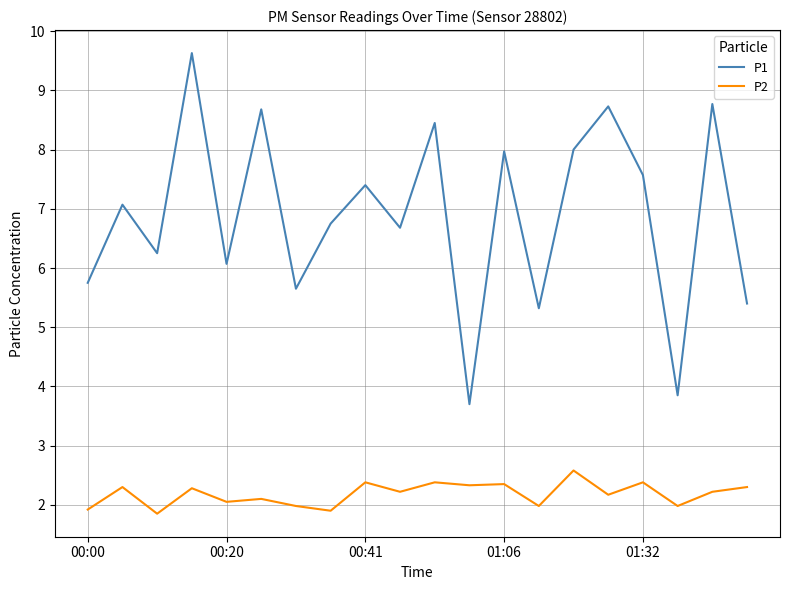

True or false: P2 and P1 intersect in this chart.

False